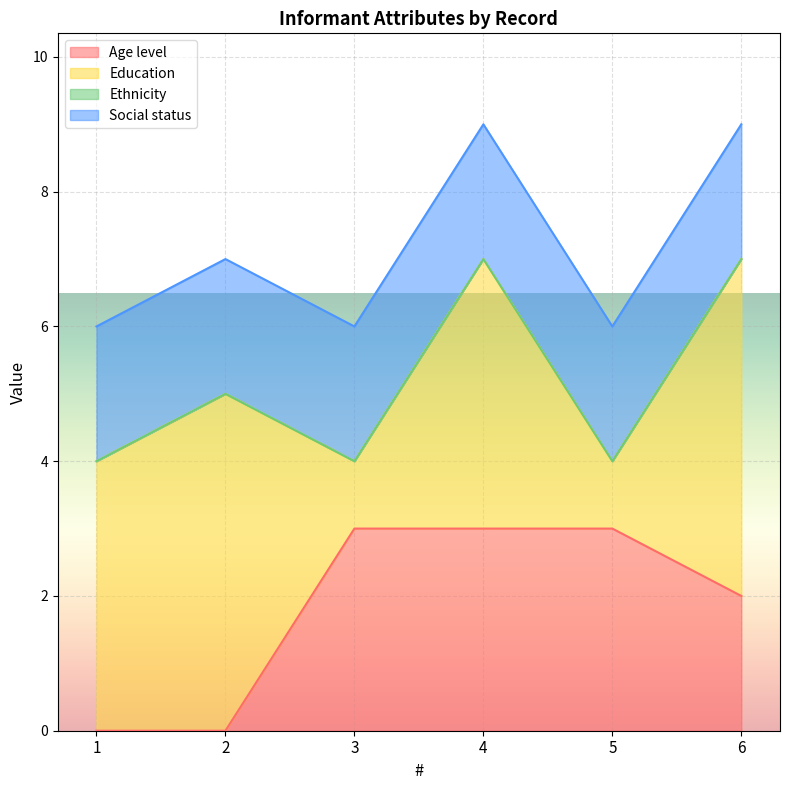

Between 1 and 6, which series saw the biggest shift?

Age level